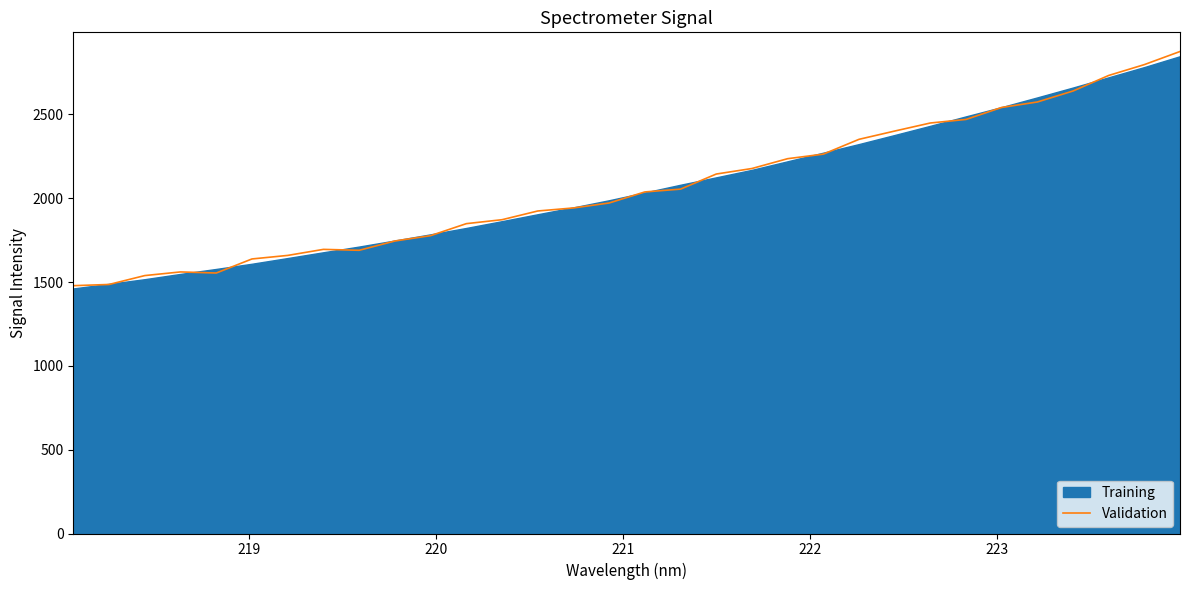

How many lines are shown in the chart?

1